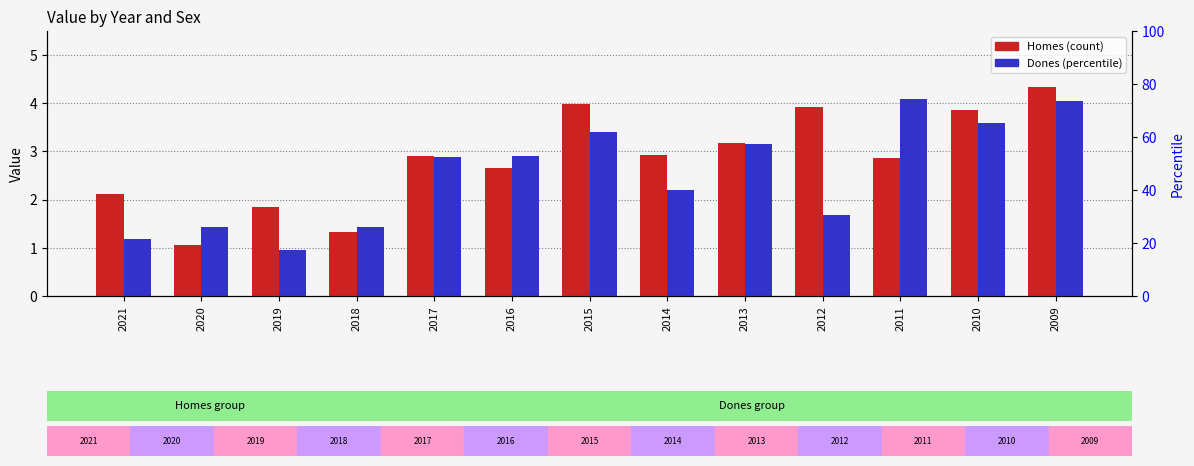

Which series changed the most between 2014 and 2013?

Dones